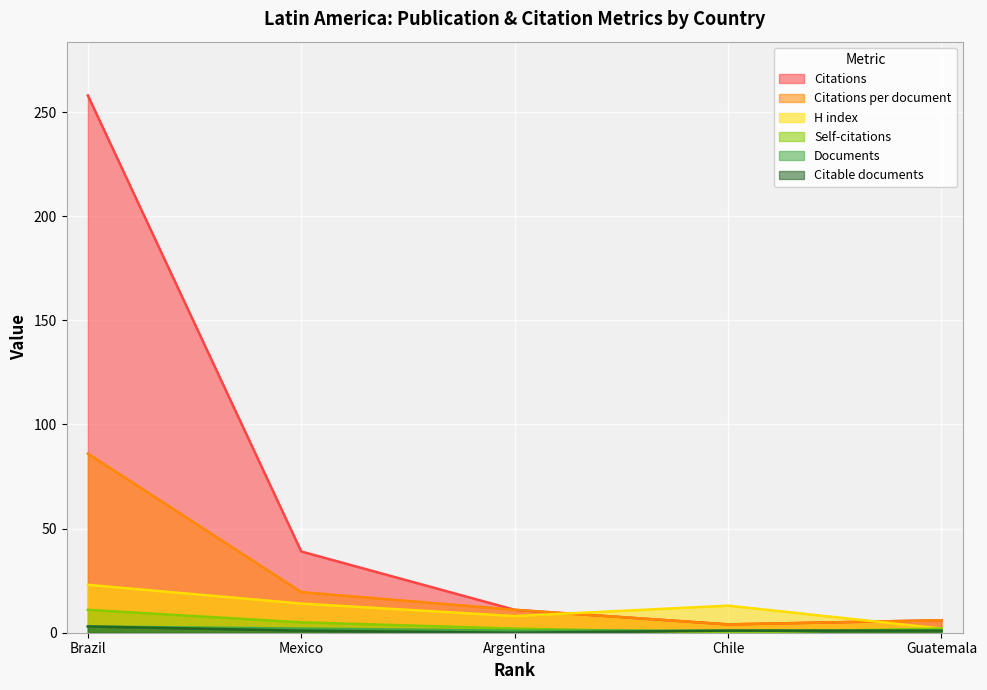

Rank the series at Guatemala from highest to lowest value.

Citations, Citations per document, H index, Self-citations, Documents, Citable documents